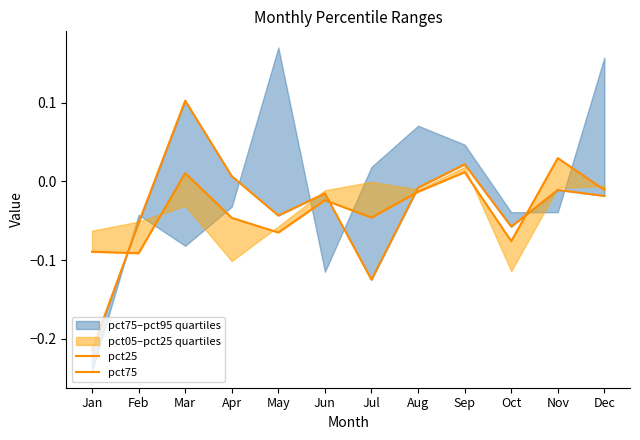

How many times do pct75 and pct25 cross each other?

4